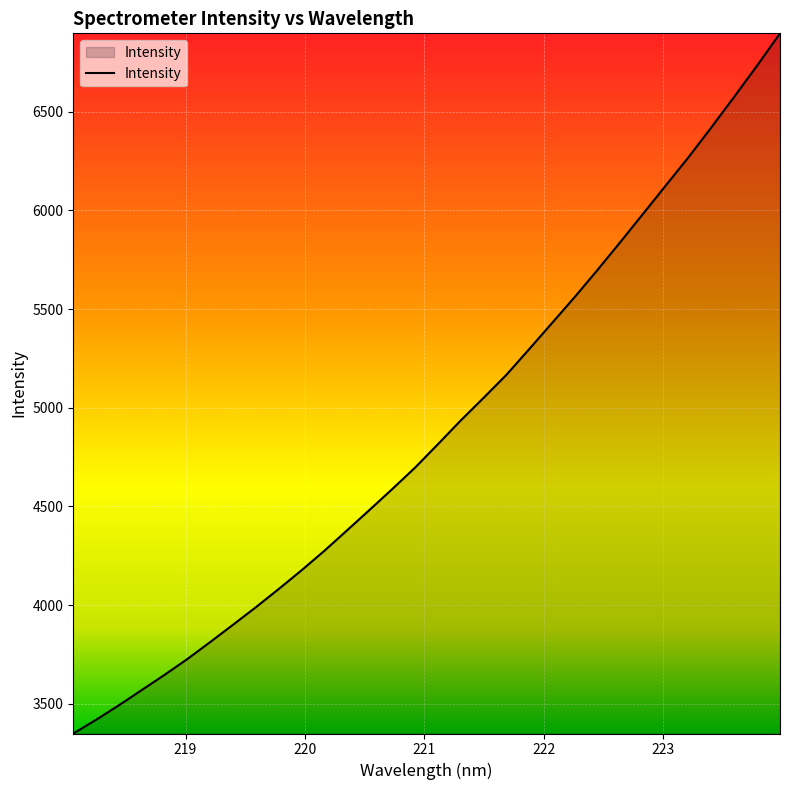

What is the difference between the maximum and minimum values?

3545.8